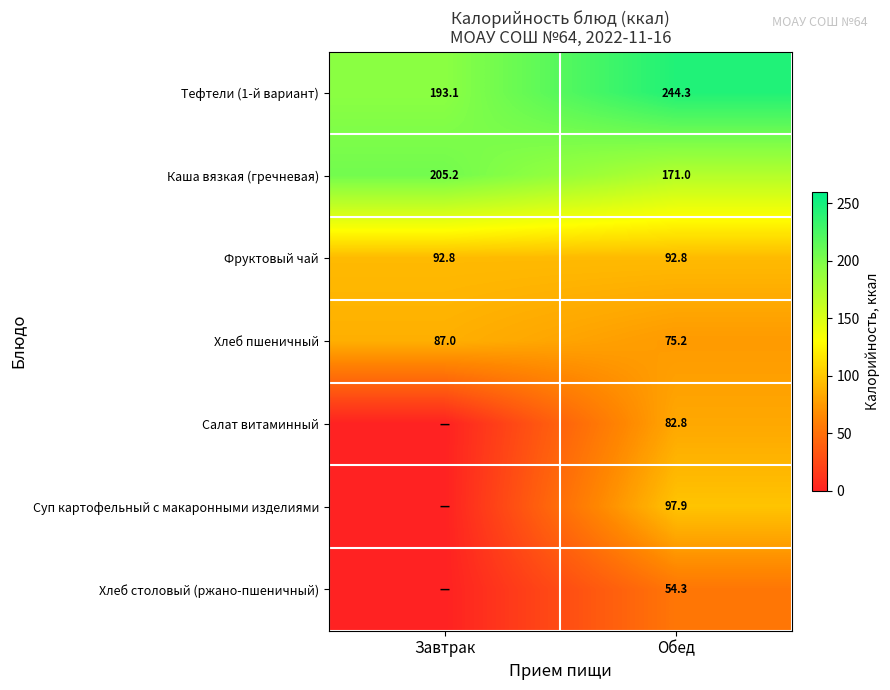

What is the spread (max minus min) of values at Обед?

190.0